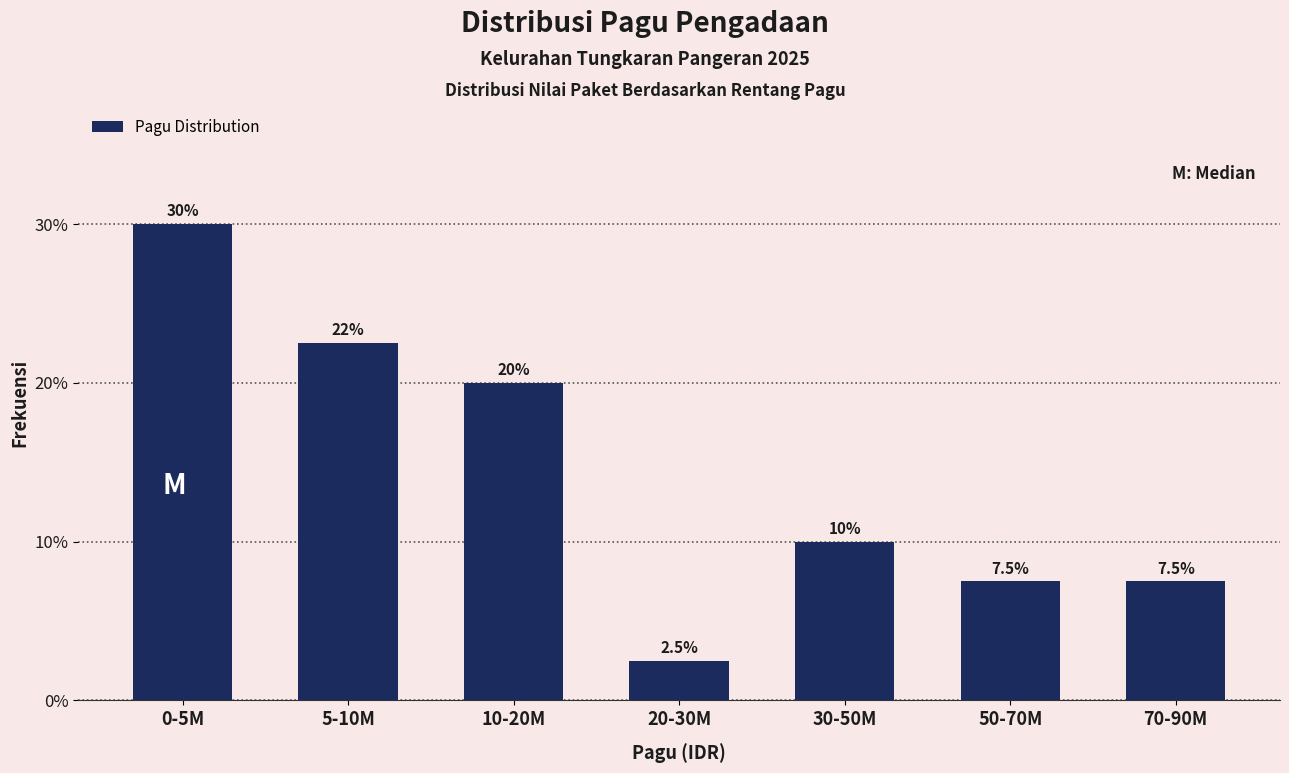

Reading left to right, what are all the values shown in this chart?

30.0	22.5	20.0	2.5	10.0	7.5	7.5